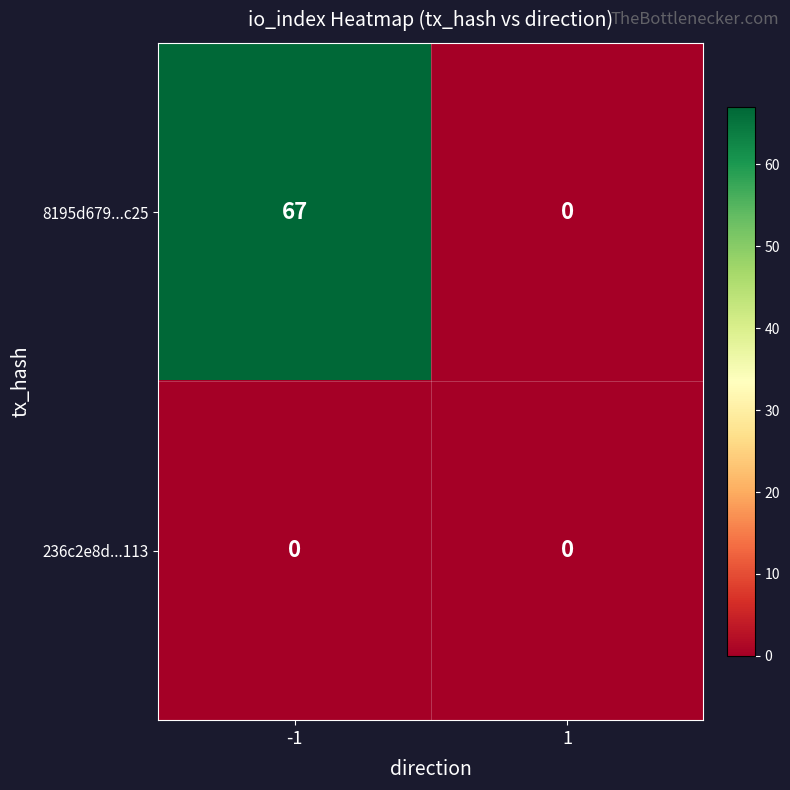

List the series in order of their peak value, lowest first.

236c2e8d...113, 8195d679...c25